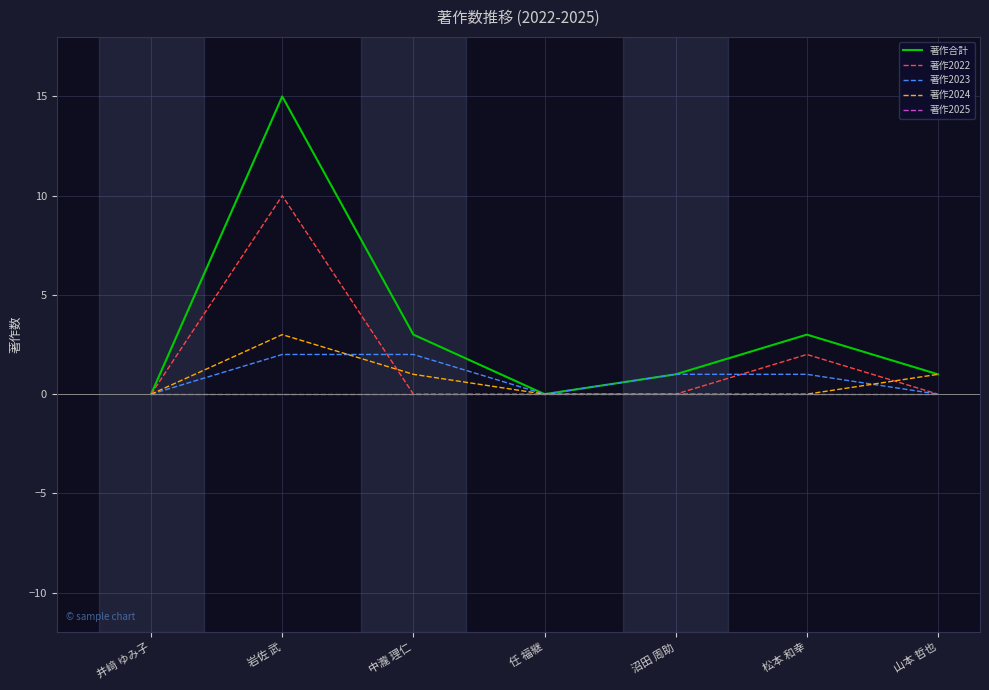

How many 著作2024 values are between 0 and 1?

6